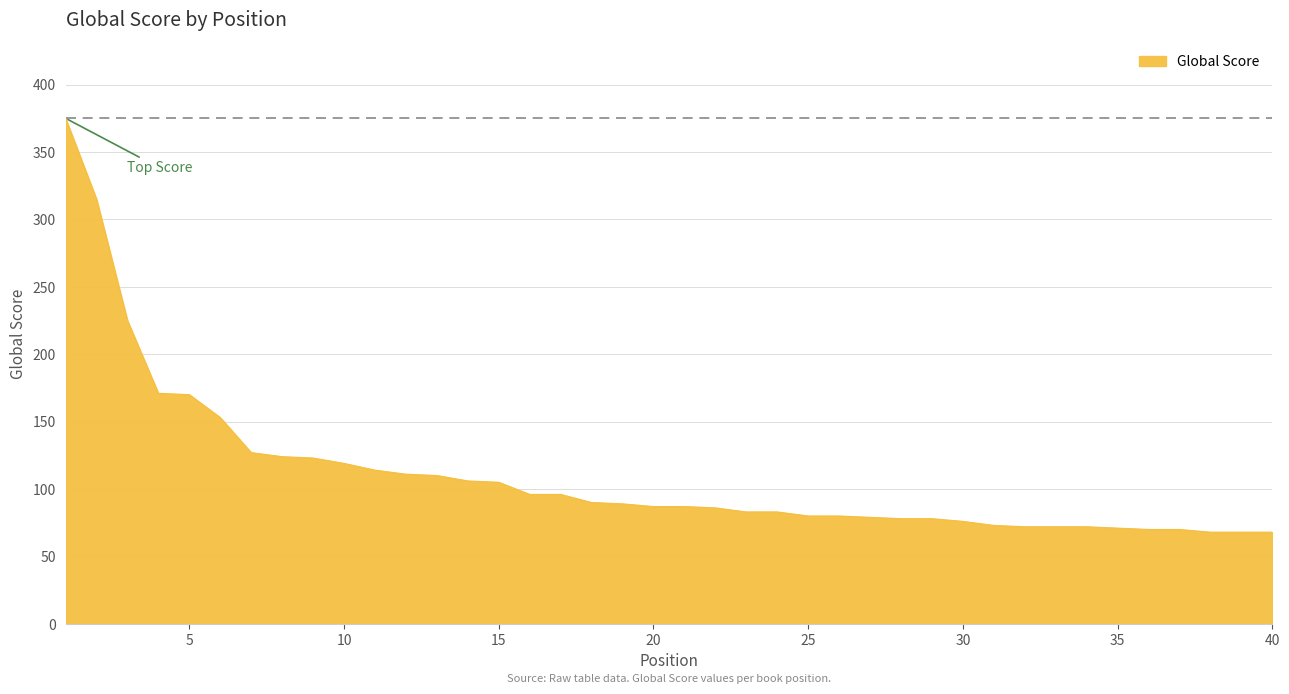

What is the smallest value displayed?

68